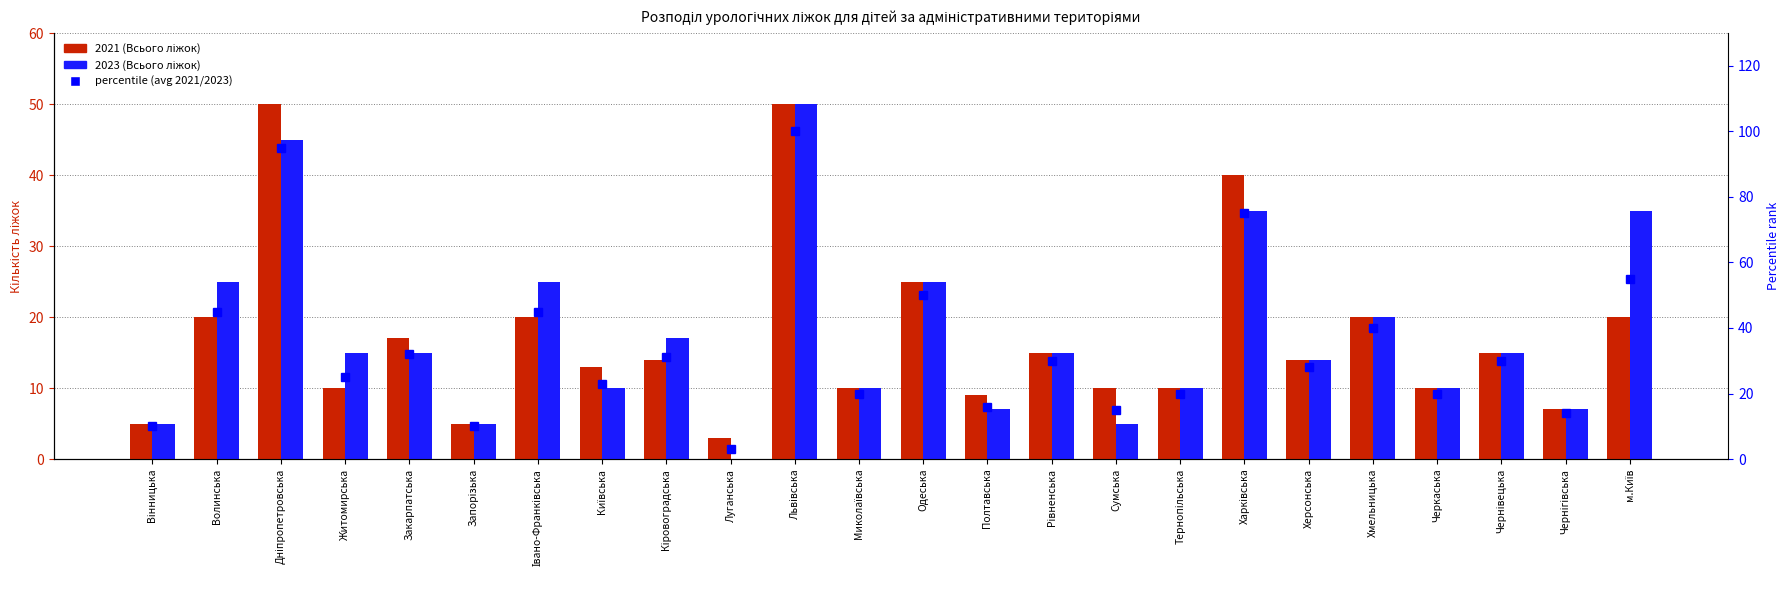

What is the value of the 2021 (Всього ліжок) bar at the 21st from the left?

10.0